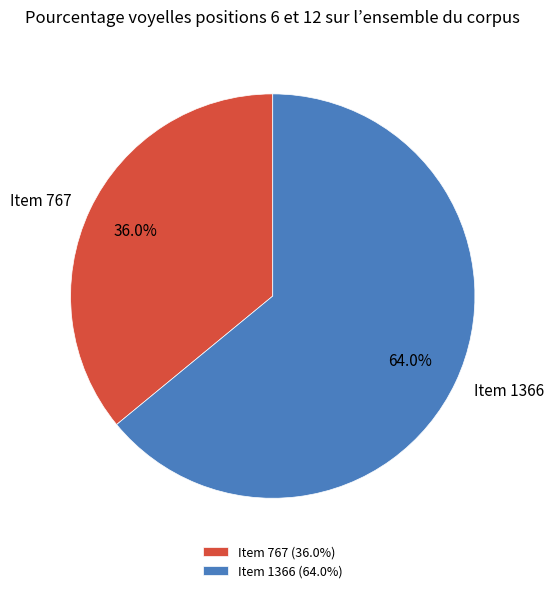

What percentage do Item 767 and Item 1366 together represent?

100.0%